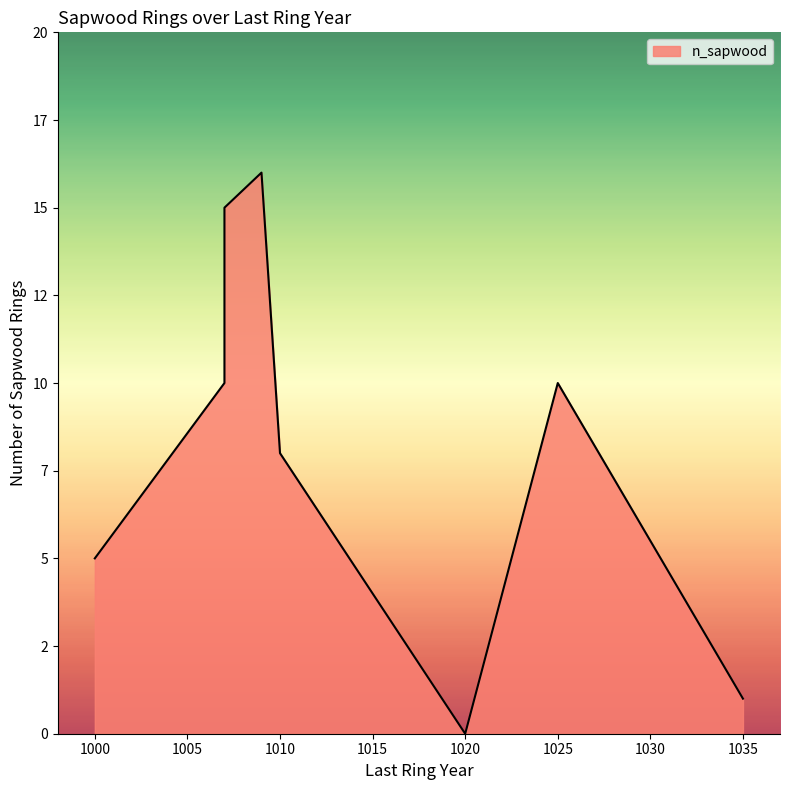

Reading left to right, what are all the values shown in this chart?

1000=5	1007=10	1007=15	1009=16	1010=8	1020=0	1025=10	1035=1